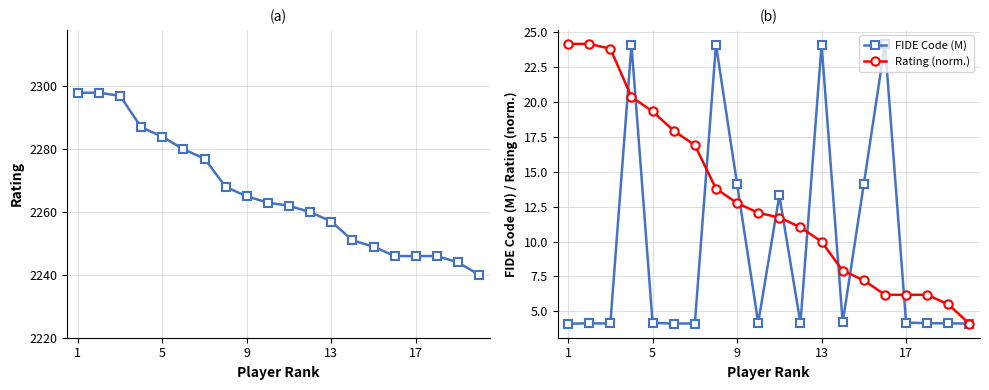

At which category does FIDE Code (M) reach its first local valley?

9